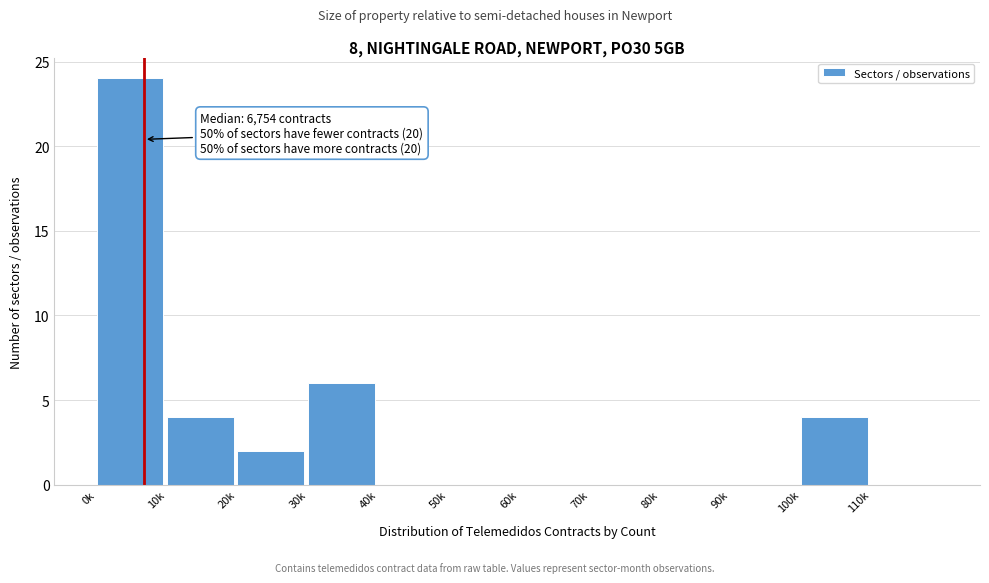

Reading right to left, what are all the values shown in this chart?

110k=0	100k=4	90k=0	80k=0	70k=0	60k=0	50k=0	40k=0	30k=6	20k=2	10k=4	0k=24